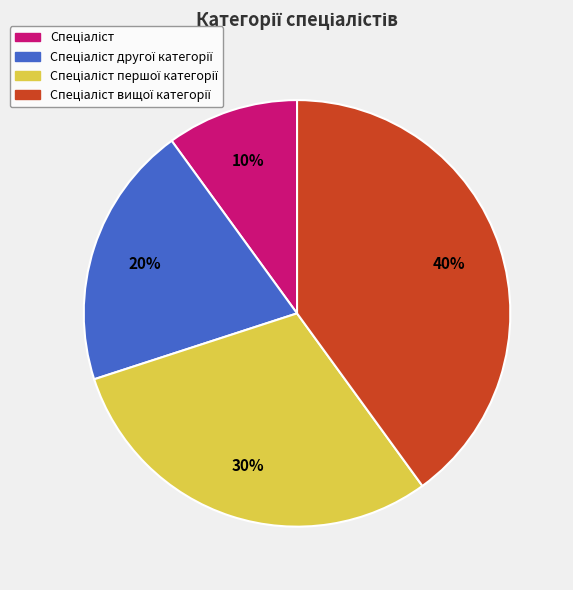

Is there a majority slice in this chart?

No